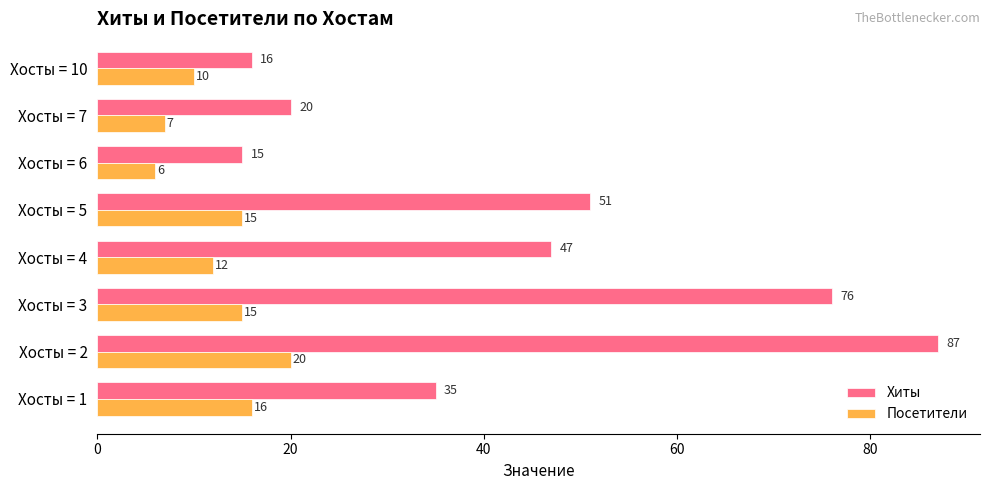

Rank the series by their maximum value, from highest to lowest.

Хиты, Посетители